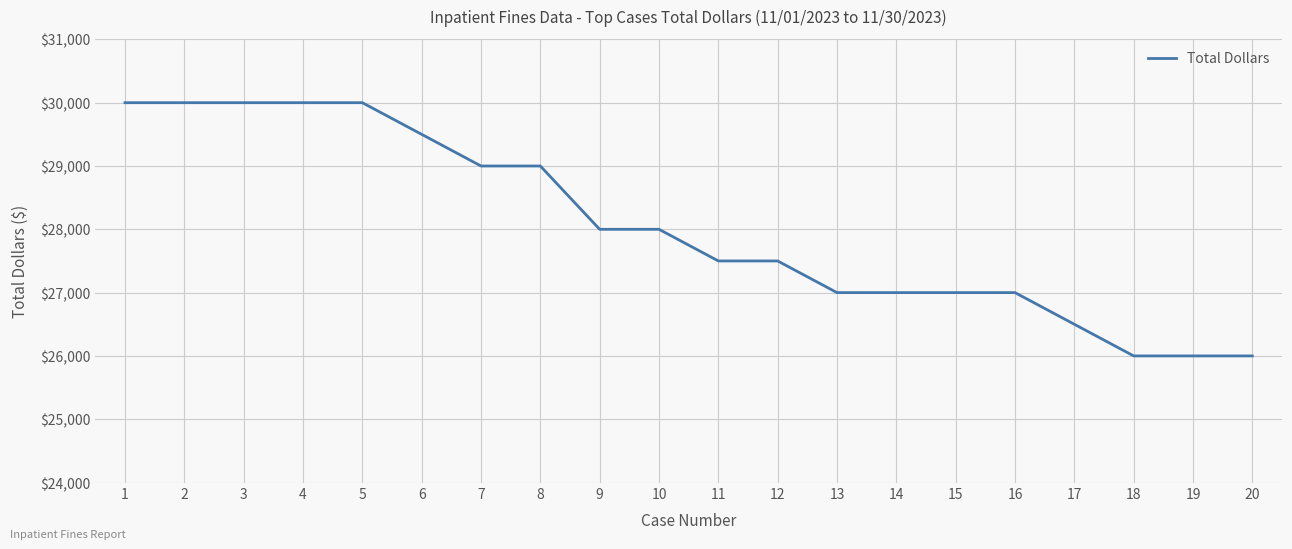

What is the change in value from 7 to 10?

-1000